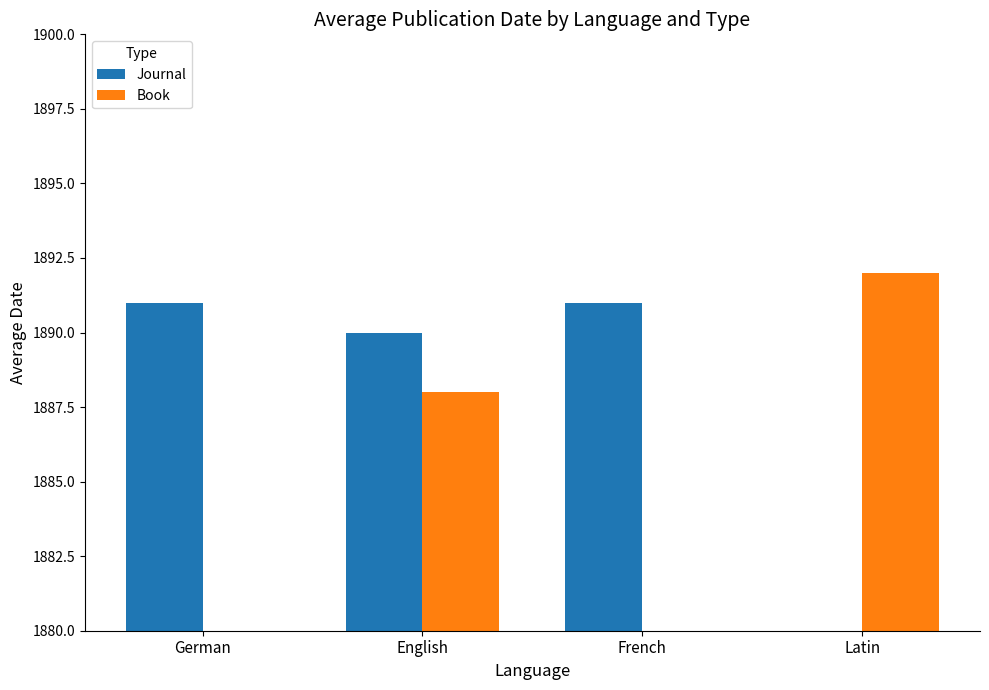

What is the label of the 1st bar from the right?

Latin